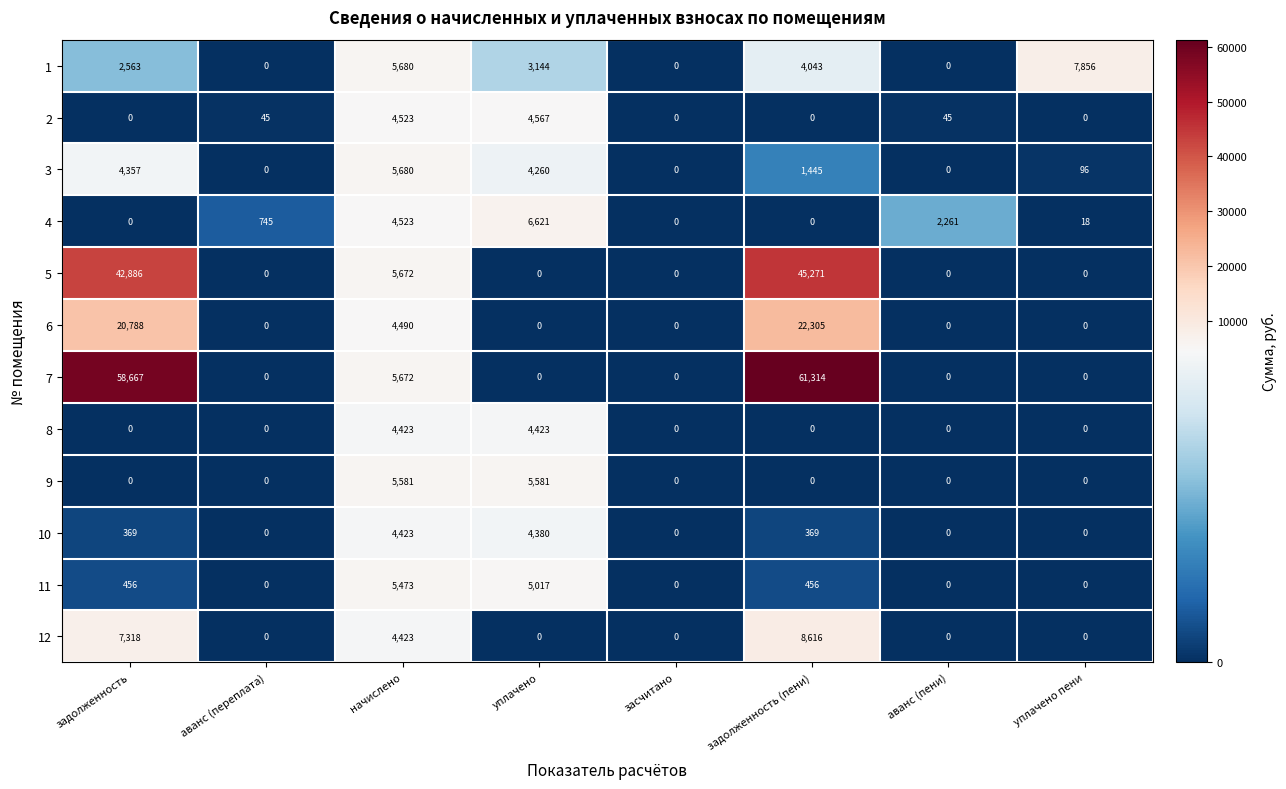

The 6 series shows 0 at аванс (пени). True or false?

True